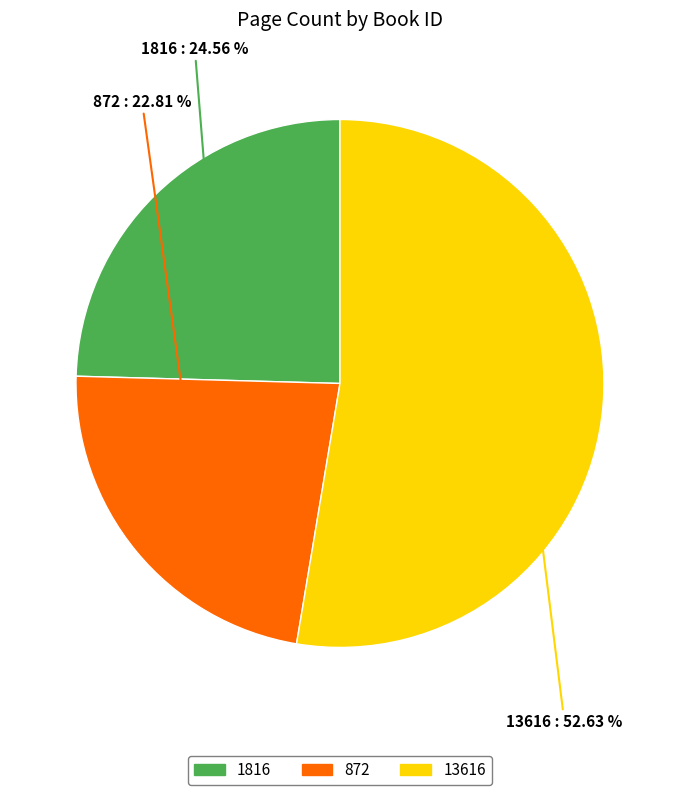

What is the majority slice?

13616